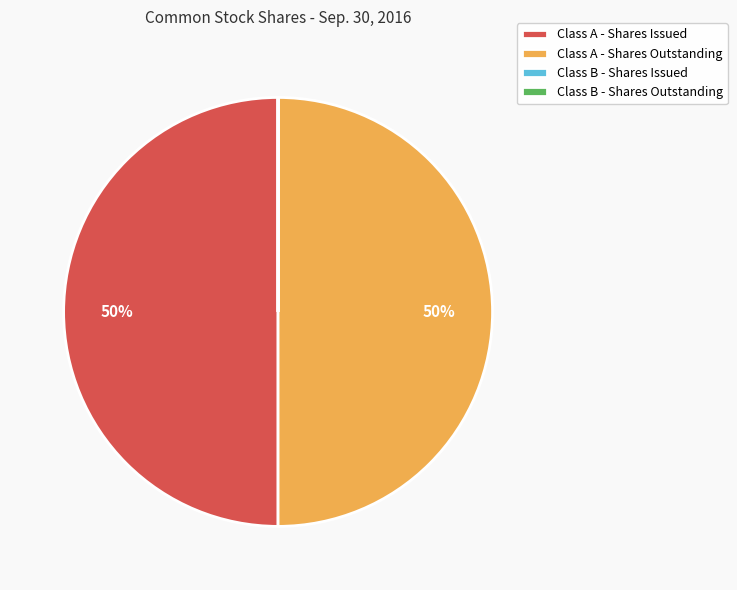

Is it true that Class A - Shares Issued is 56% of the pie?

False